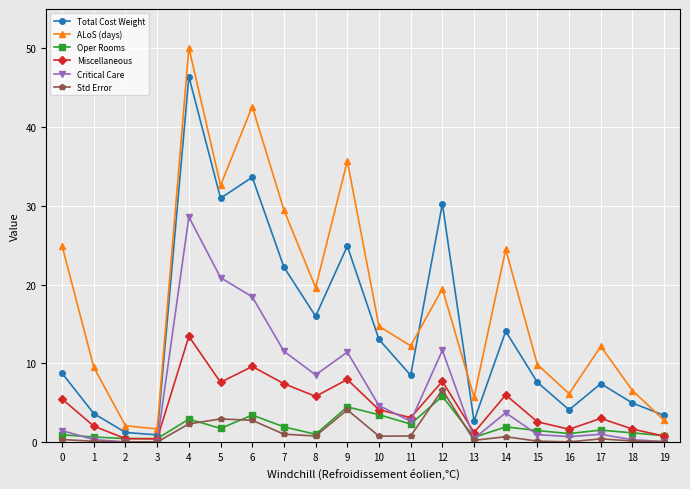

Which series has the largest range (max minus min)?

ALoS (days)